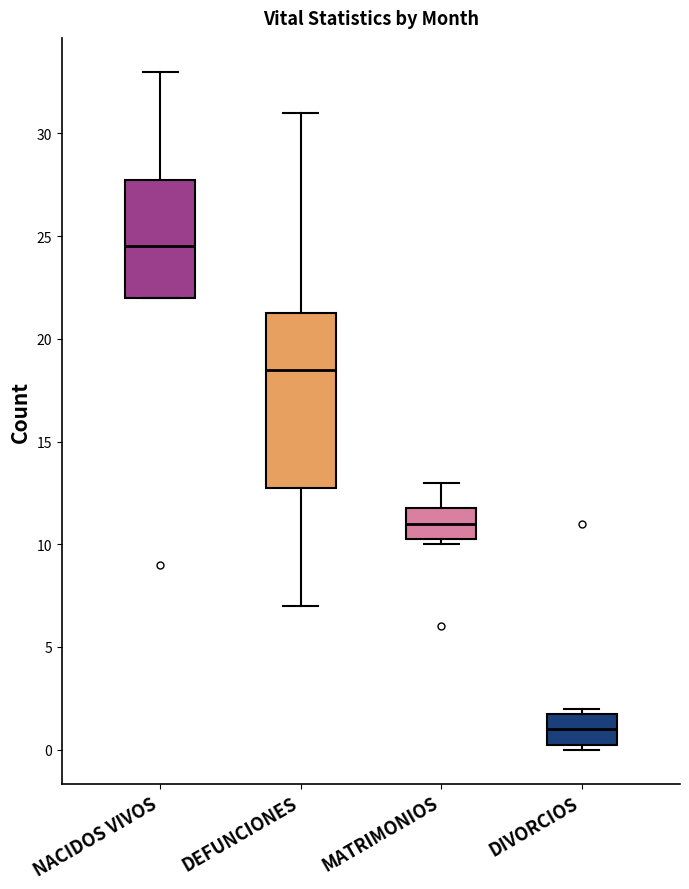

Reading left to right, transcribe this box plot: for each box, give where its median line is, the range the box spans, and where its two whiskers end, as read against the y-axis. The values are not printed on the chart, so give them approximately, as read against the axis.

NACIDOS VIVOS: median 24.5, box 22.0 to 28.0, whiskers 22.0 to 33.0
DEFUNCIONES: median 18.5, box 13.0 to 21.5, whiskers 7.0 to 31.0
MATRIMONIOS: median 11.0, box 10.5 to 12.0, whiskers 10.0 to 13.0
DIVORCIOS: median 1.0, box 0.5 to 2.0, whiskers 0.0 to 2.0 (just above the box's upper edge)